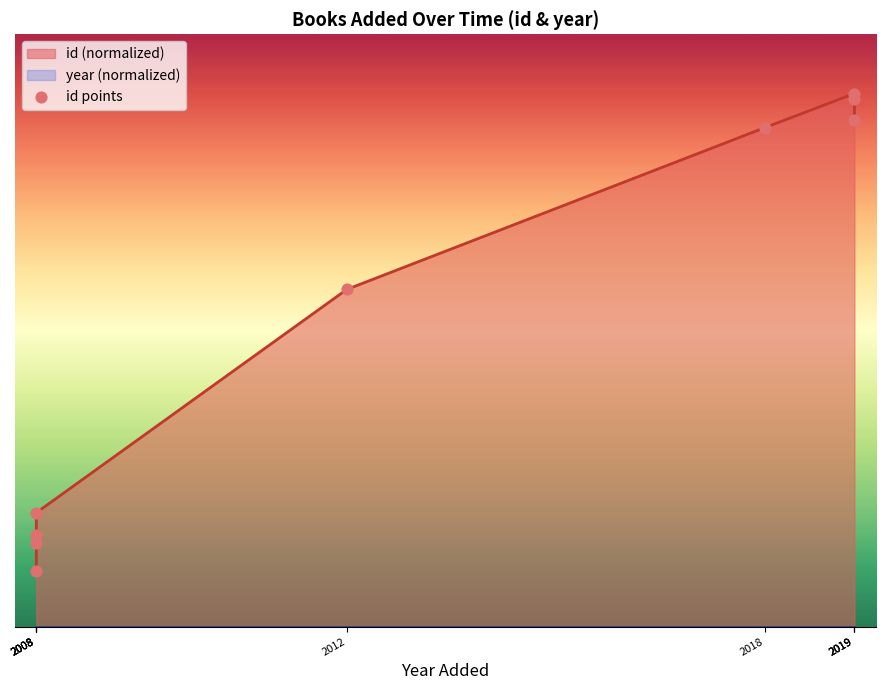

Between 2019 and 2008, which is larger?

2019